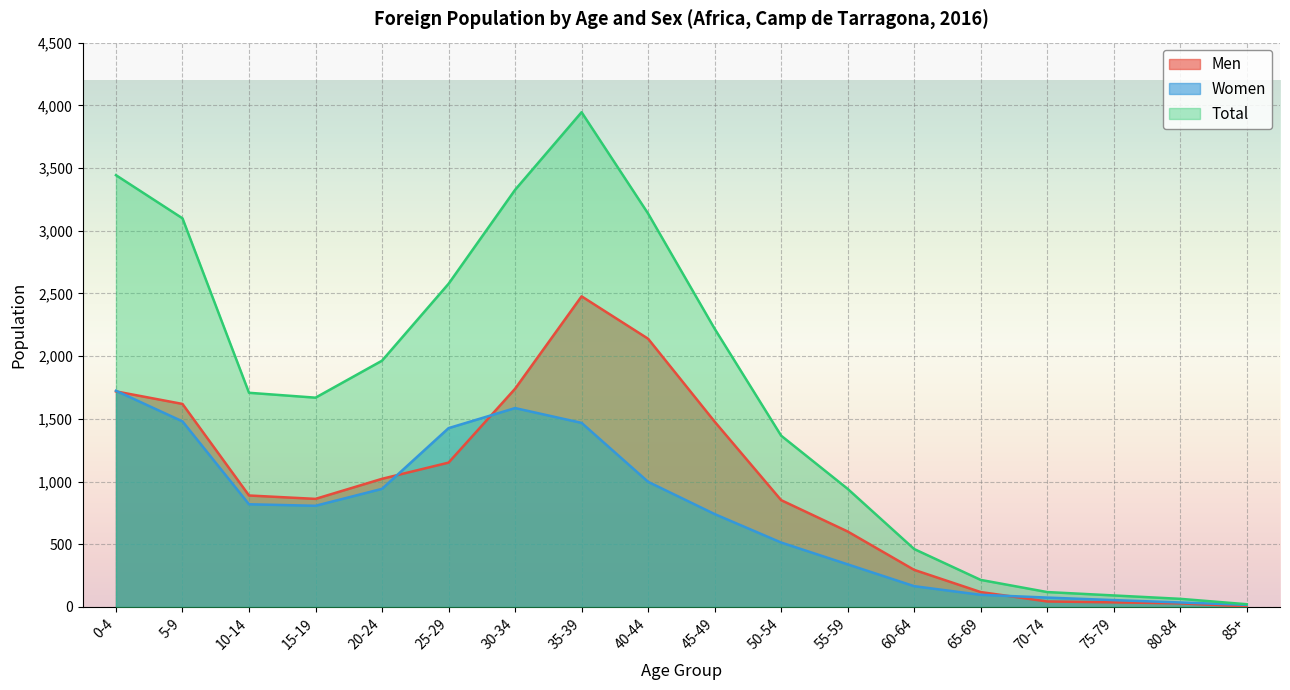

What is the difference between the Women values at 5-9 and 65-69?

1383